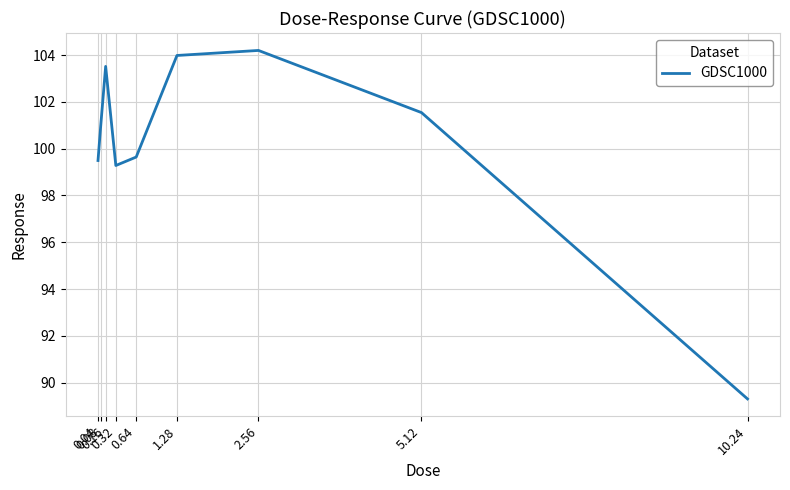

Count the number of categories in the chart.

9